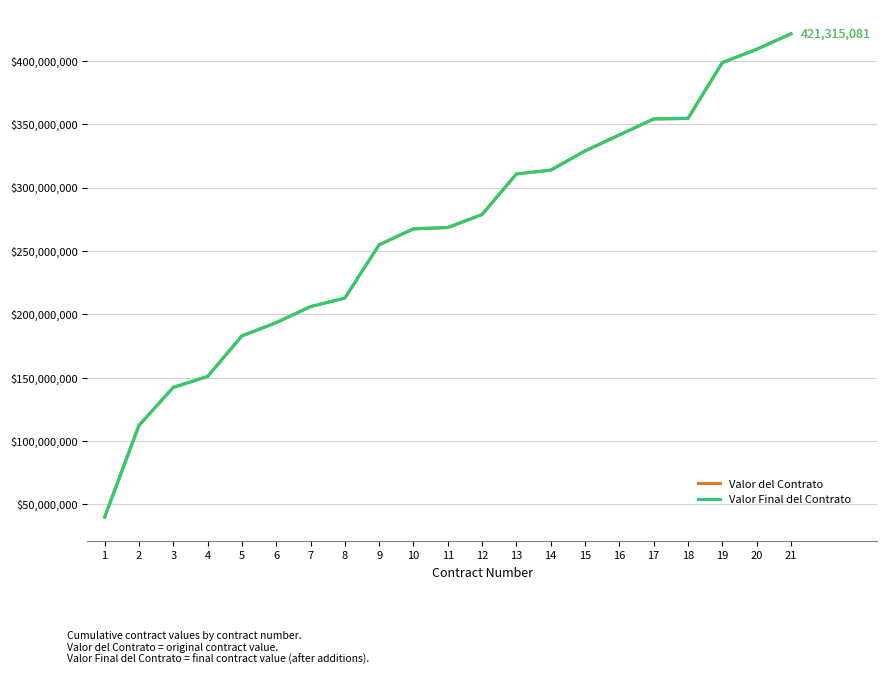

What is the sum of all Valor del Contrato values?

5542975718